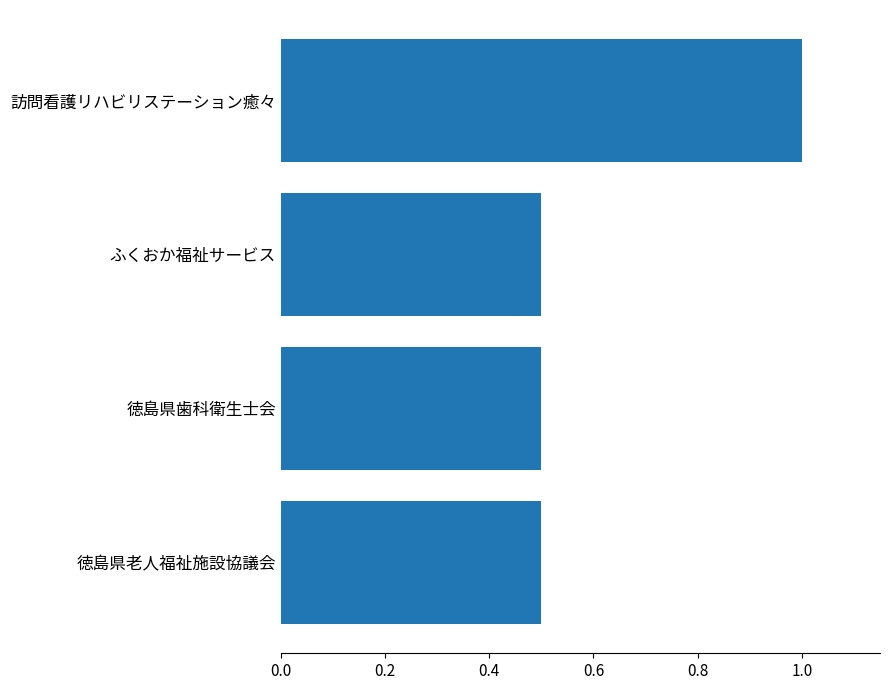

Is it true that the value at ふくおか福祉サービス is 0.3?

False